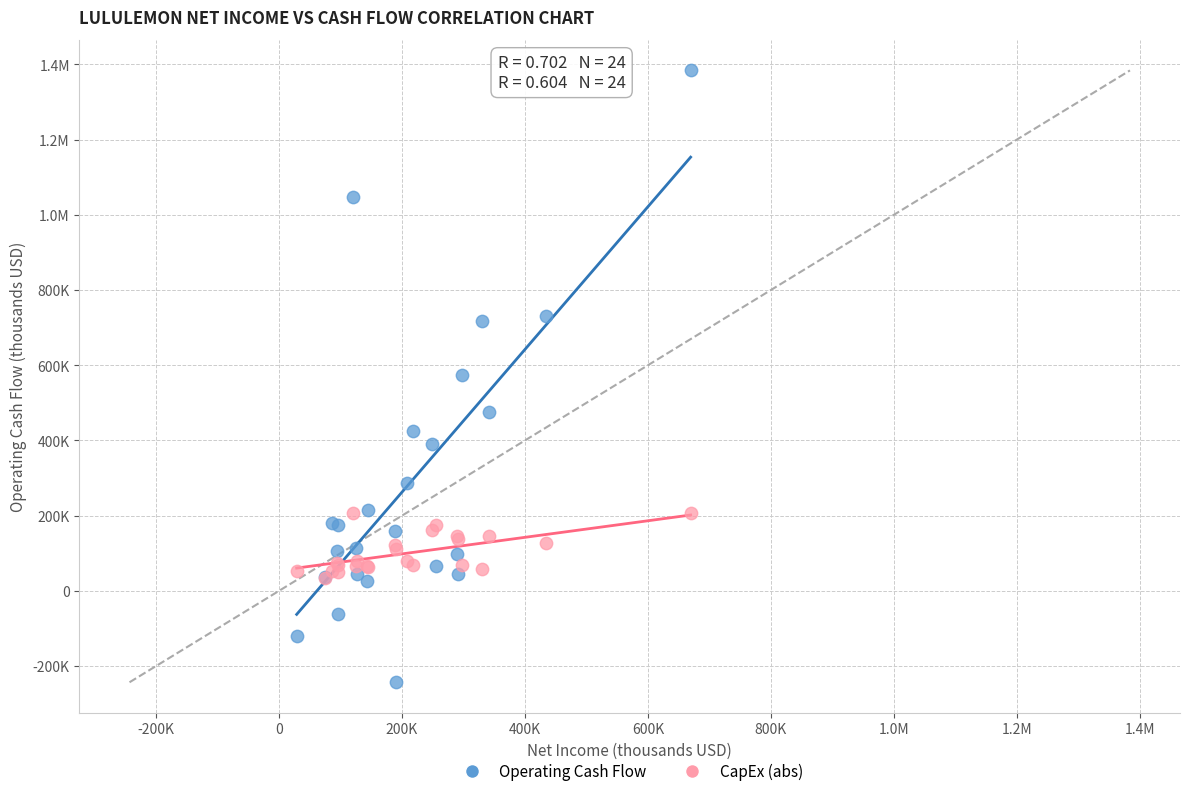

What are all the series names shown in the legend?

Operating Cash Flow, CapEx (abs)